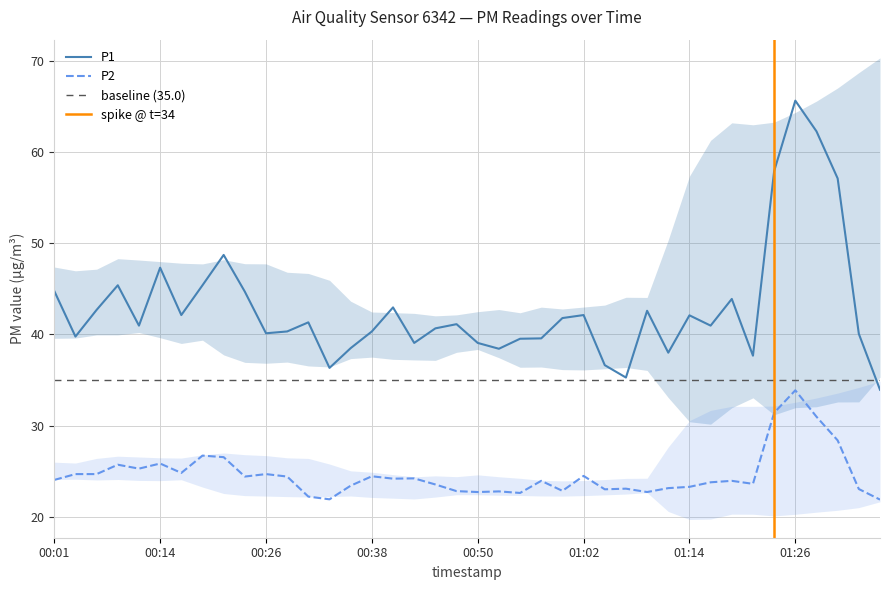

Which has a higher value, 2024-01-07T01:19:39 or 2024-01-07T00:23:49?

2024-01-07T00:23:49